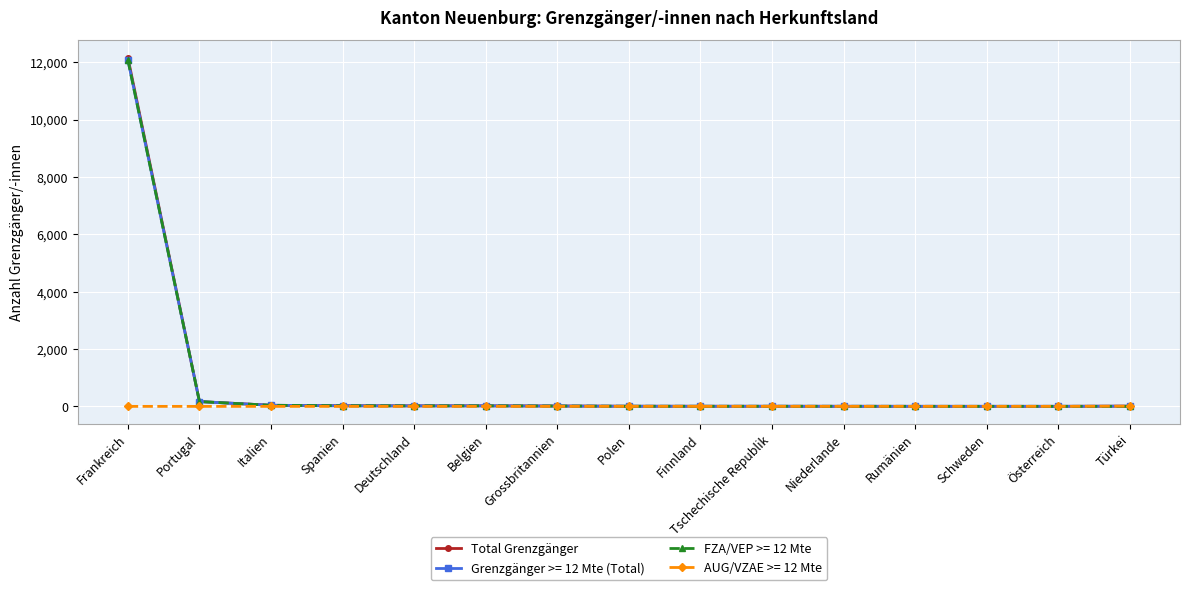

At which category is the sum across all series the highest?

Frankreich